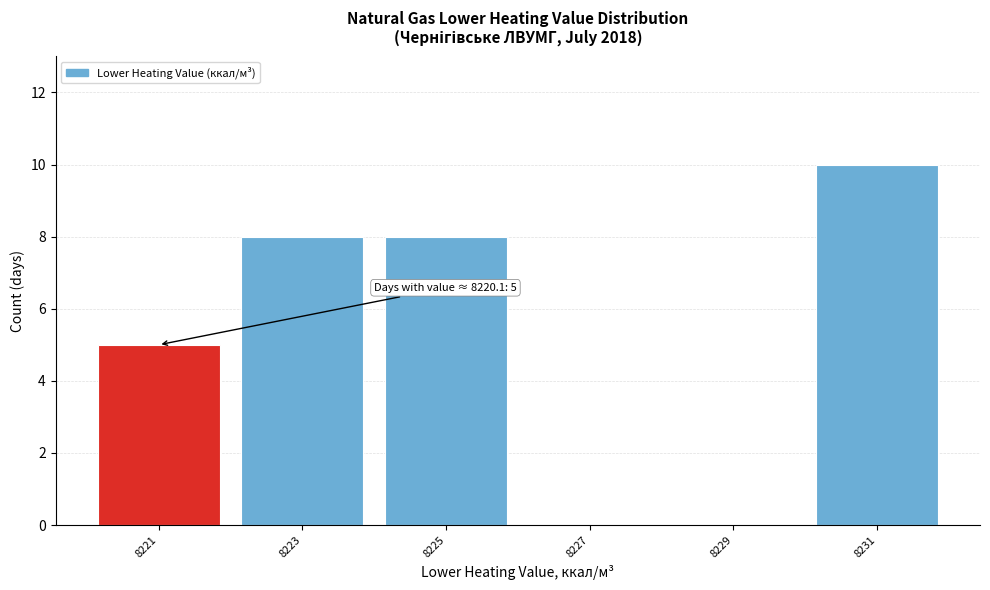

Over which range of the x-axis is the bar tallest?

8230 to 8232